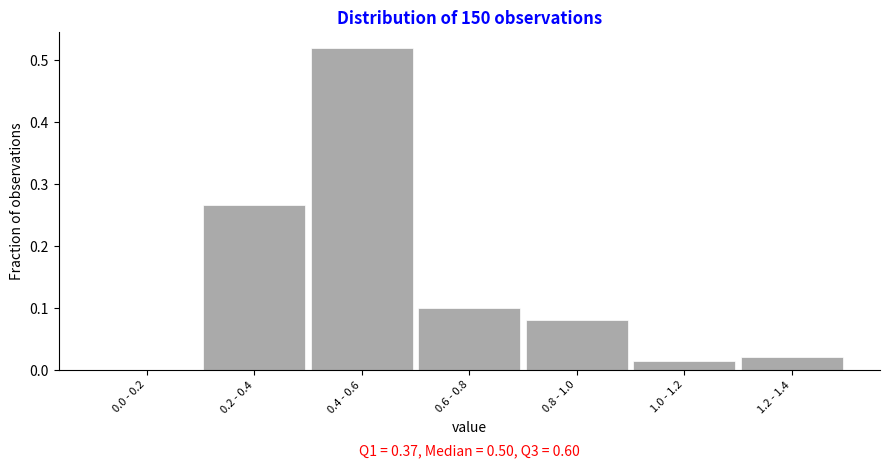

Between 0.0 - 0.2 and 0.2 - 0.4, which is larger?

0.2 - 0.4